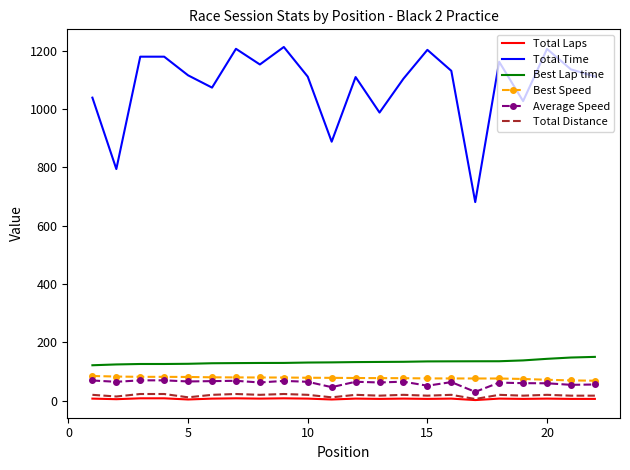

What is the greatest value displayed?

1212.4